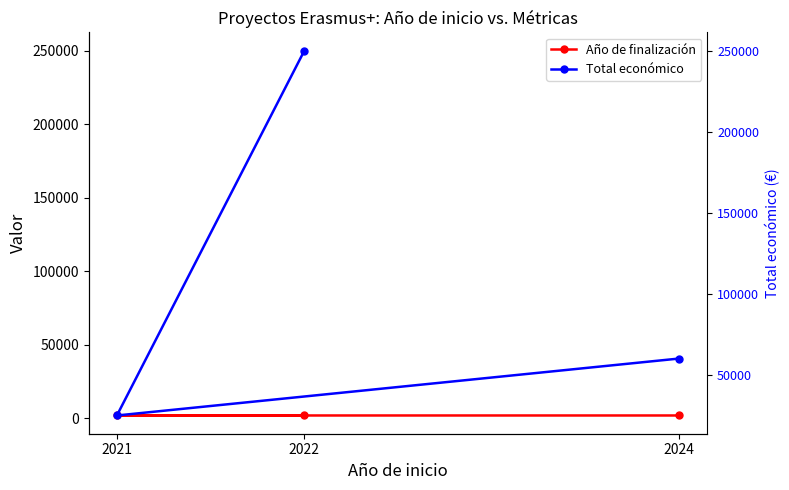

What is the greatest value displayed?

250000